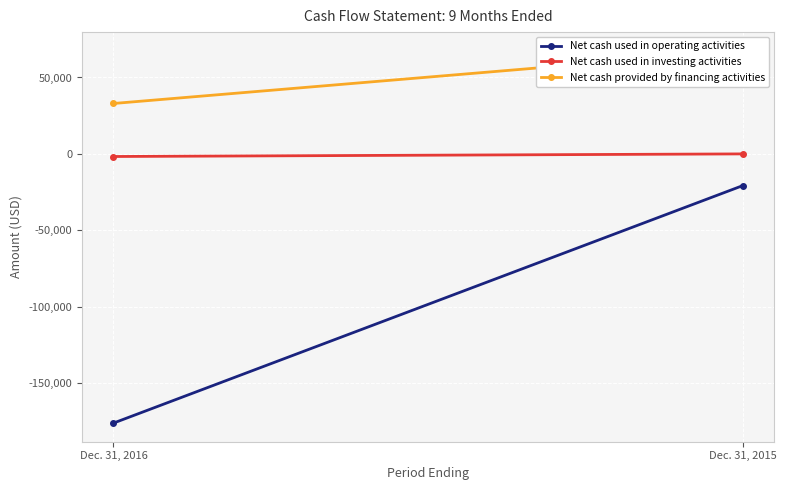

Rank the series at Dec. 31, 2016 from lowest to highest value.

Net cash used in operating activities, Net cash used in investing activities, Net cash provided by financing activities